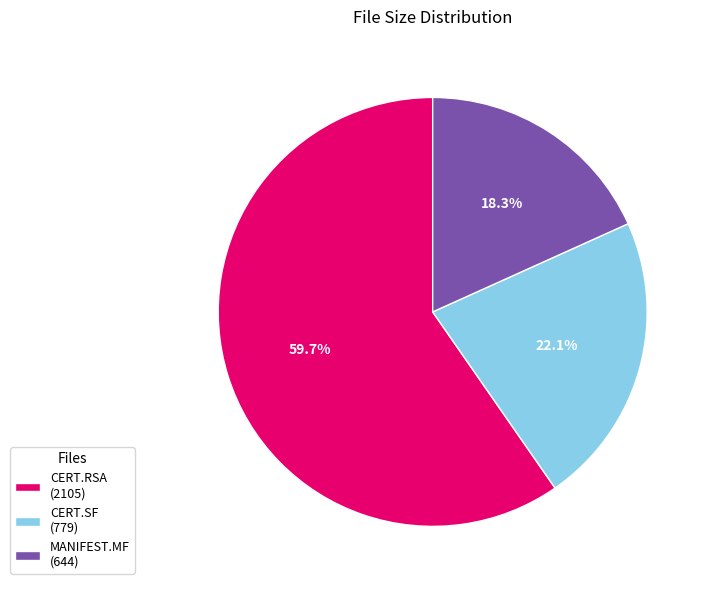

Do MANIFEST.MF (644) and CERT.SF (779) together represent more than half of the pie?

No